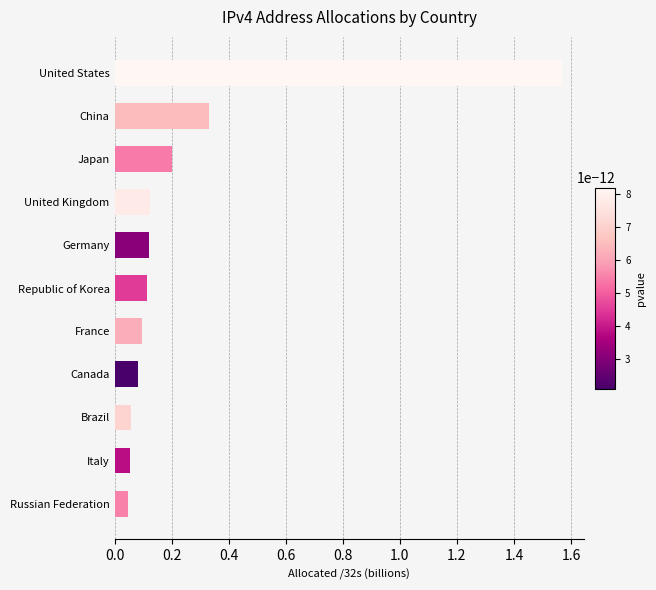

What is the value of the 3rd bar from the top?

0.2